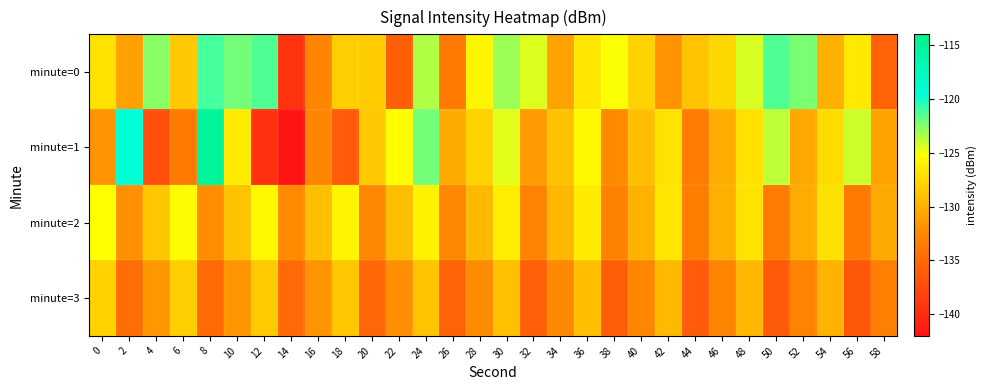

At which category is the sum across all series the highest?

24